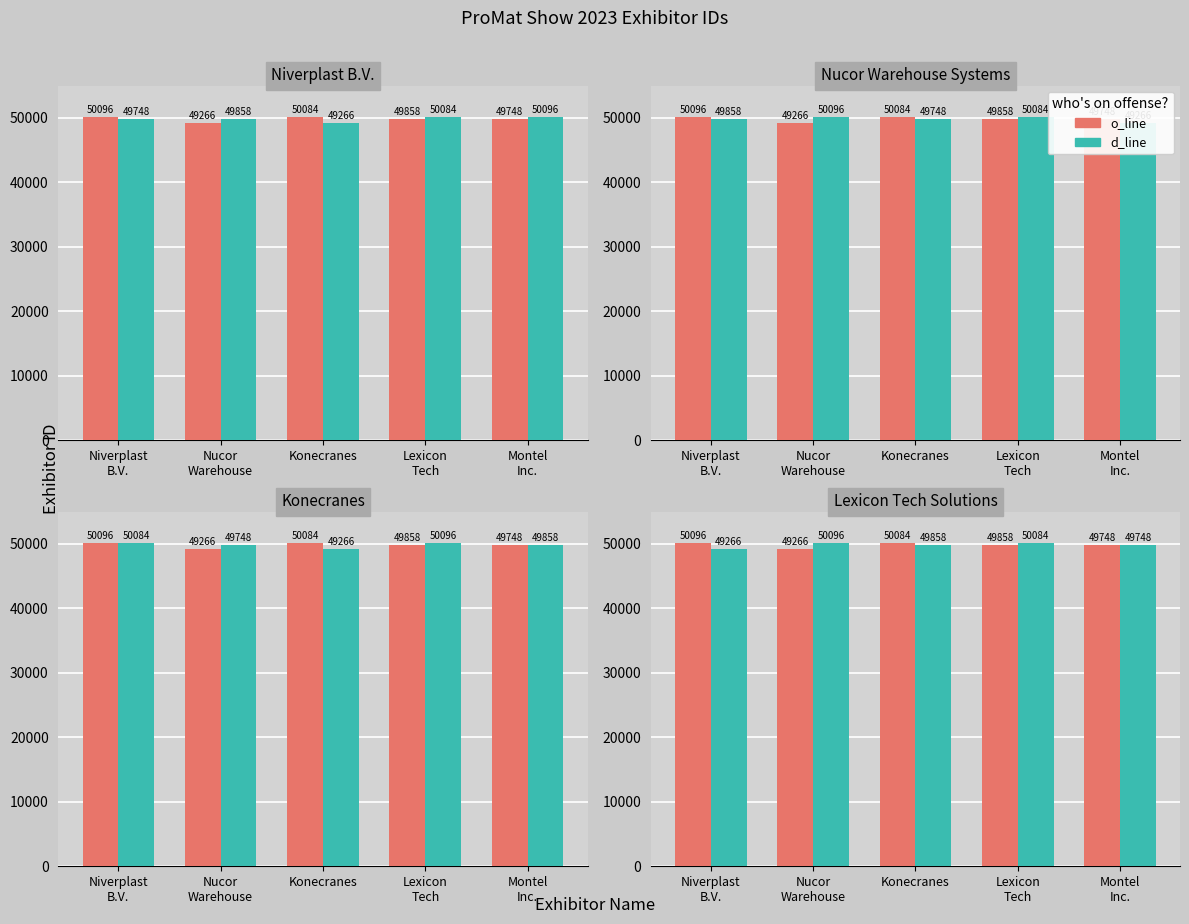

List the series in order of their peak value, highest first.

o_line, d_line